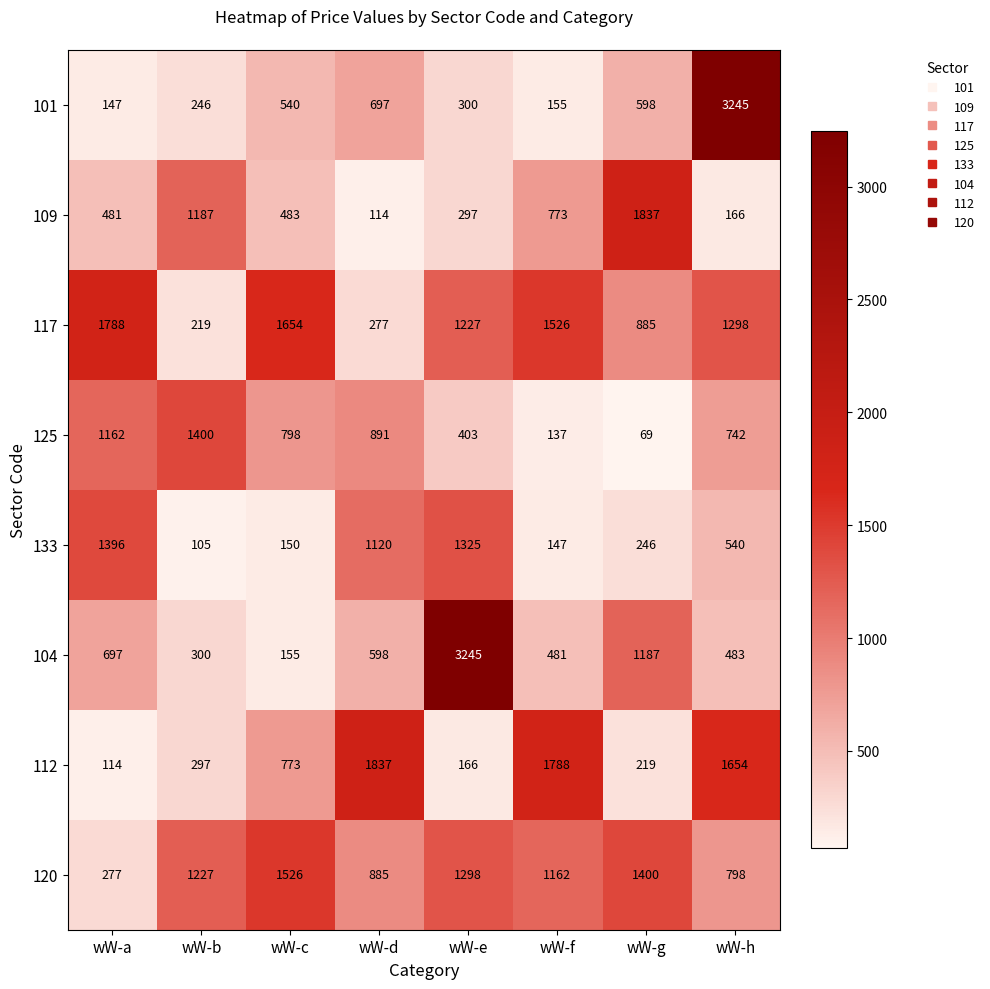

At which label is 117 closest to 1003?

wW-g